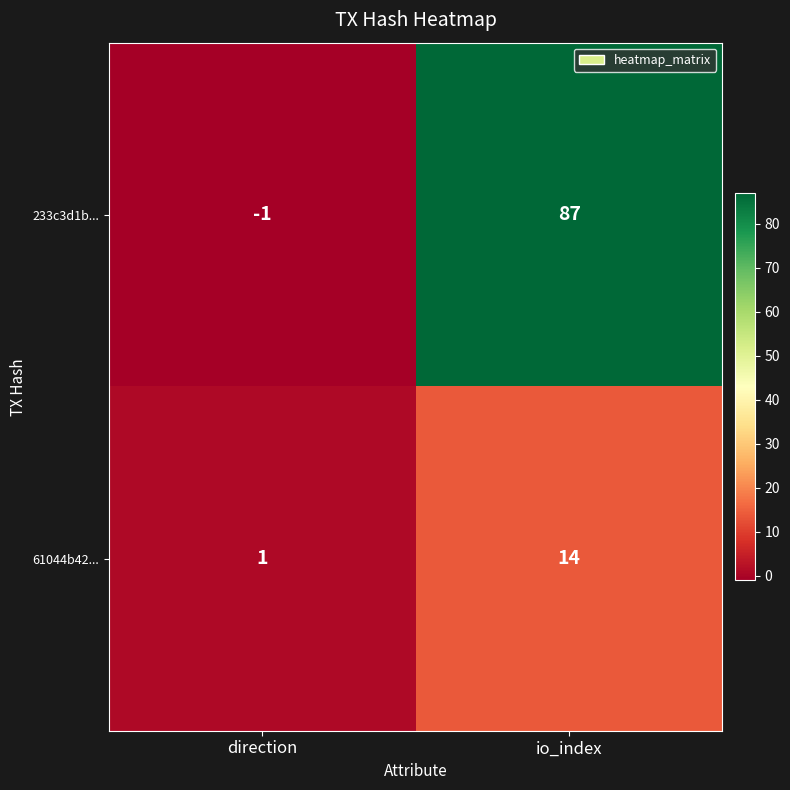

What is the spread (max minus min) of values at direction?

2